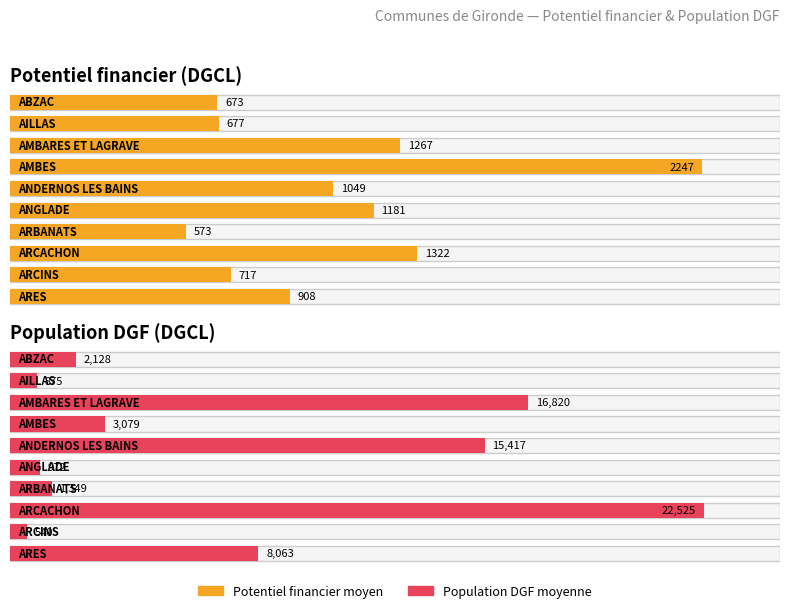

What is the difference between the highest and lowest values at ANGLADE?

209